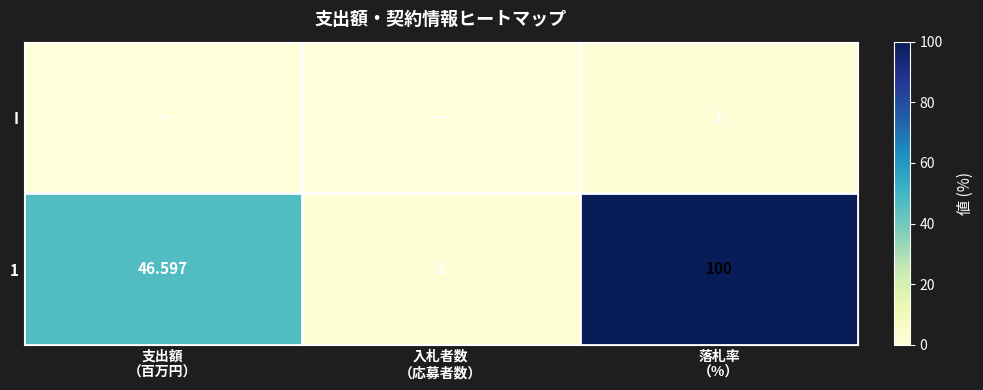

What is the total value across all series at 入札者数
（応募者数）?

1.0